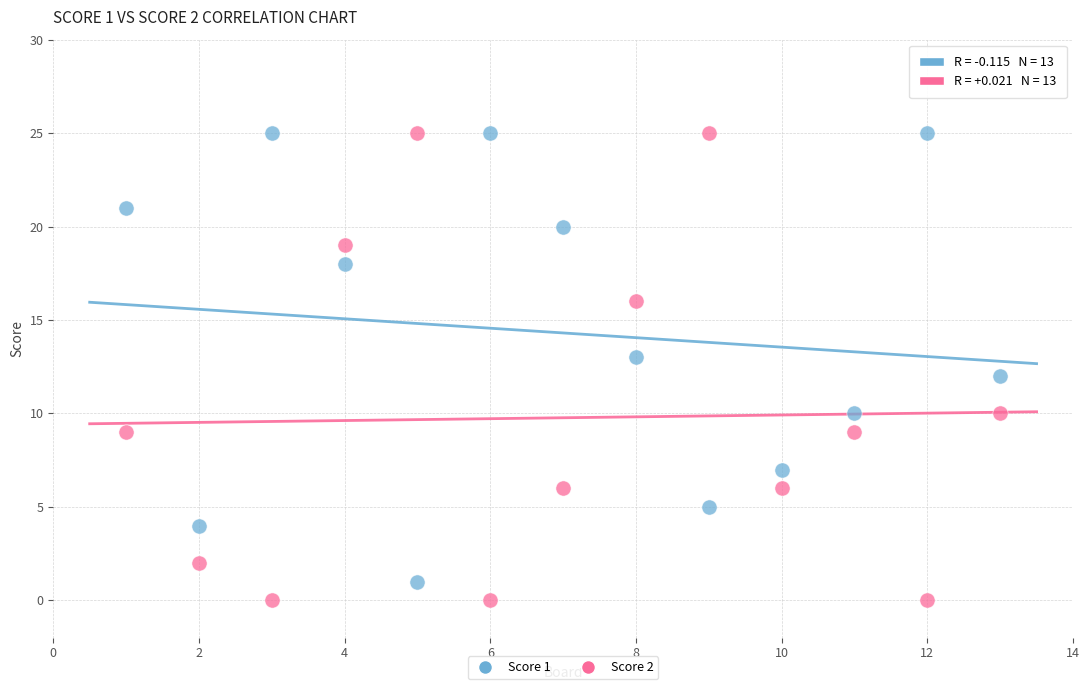

Across all data points, what is the range of X values (max minus min)?

12